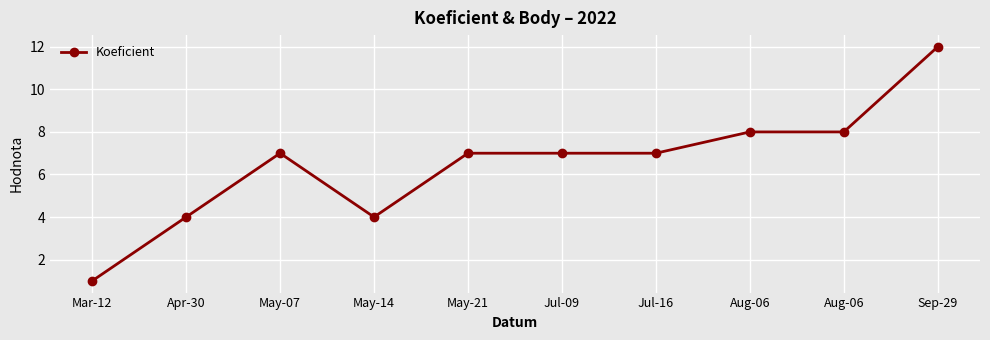

What is the change in value from Mar-12 to Aug-06?

+7